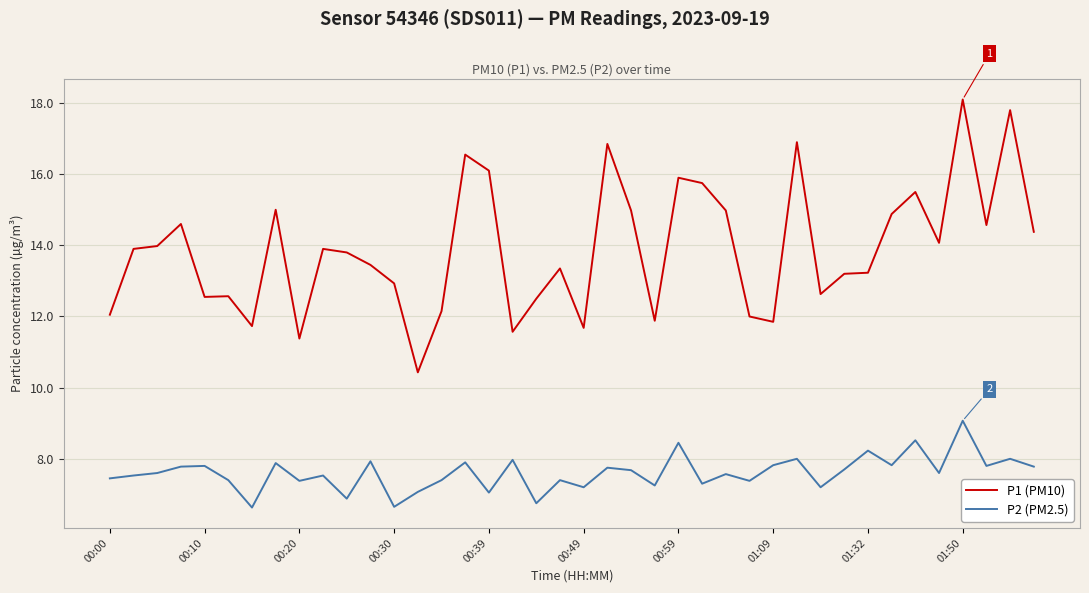

Is this an area chart (filled region under the line)?

No